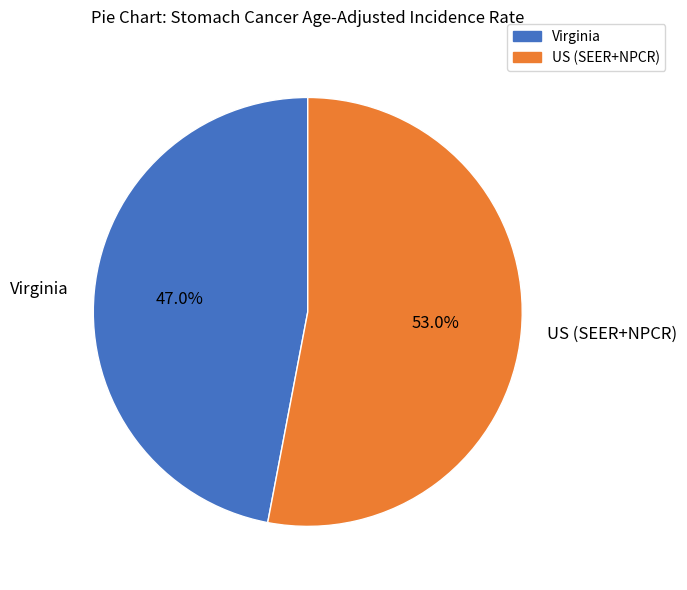

Is there a majority slice in this chart?

Yes